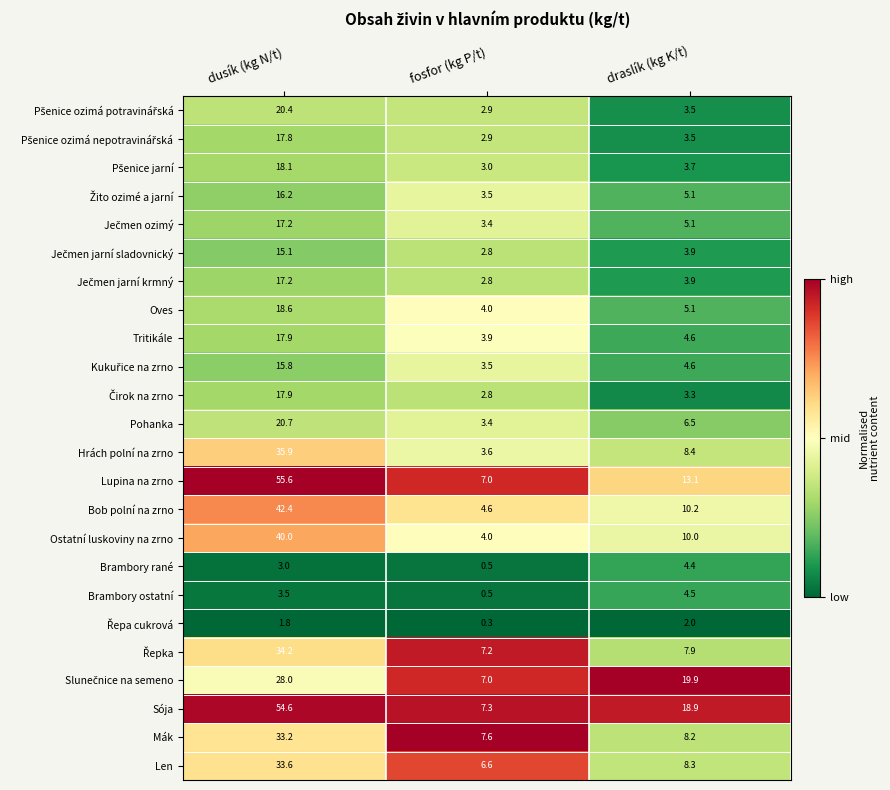

True or false: Ostatní luskoviny na zrno has a value of 4.0 at fosfor (kg P/t).

True